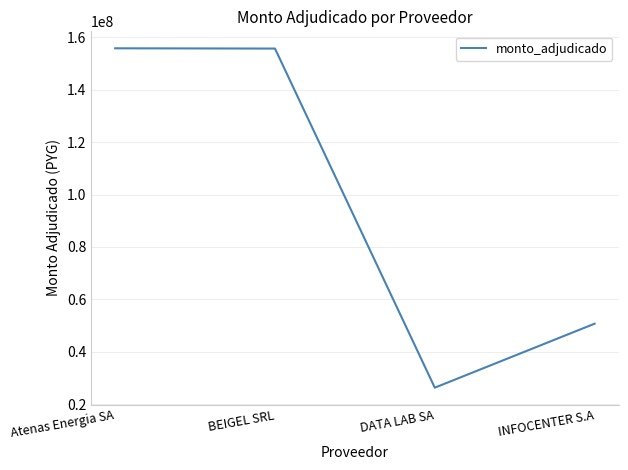

Where is the data nearest to the value 91044000?

INFOCENTER S.A